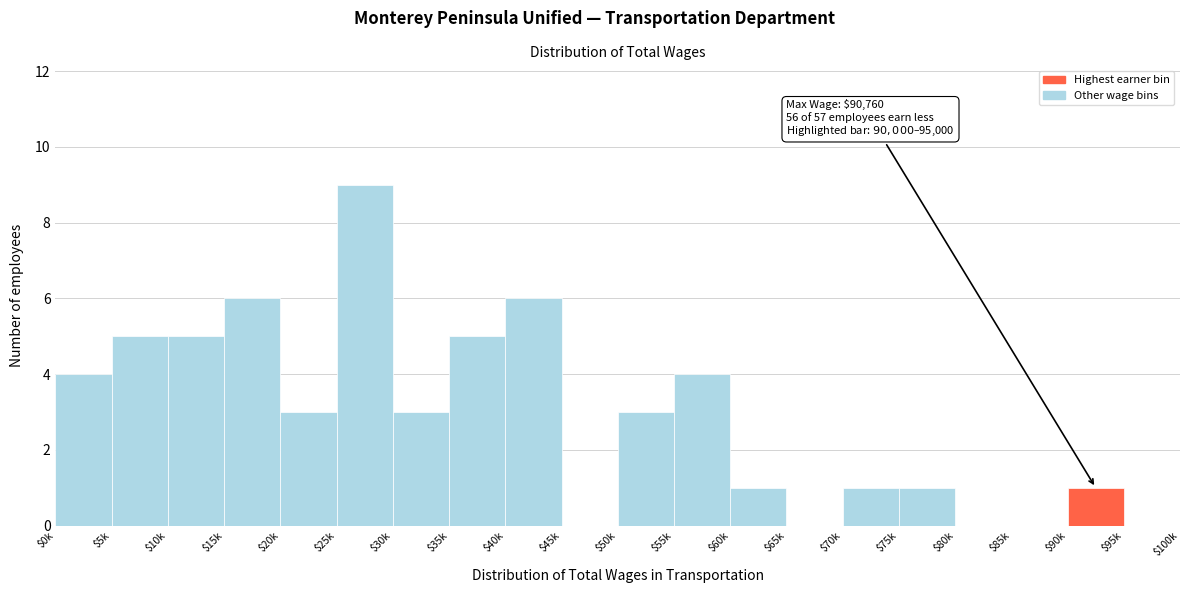

Which label corresponds to the largest value in the chart?

$25k